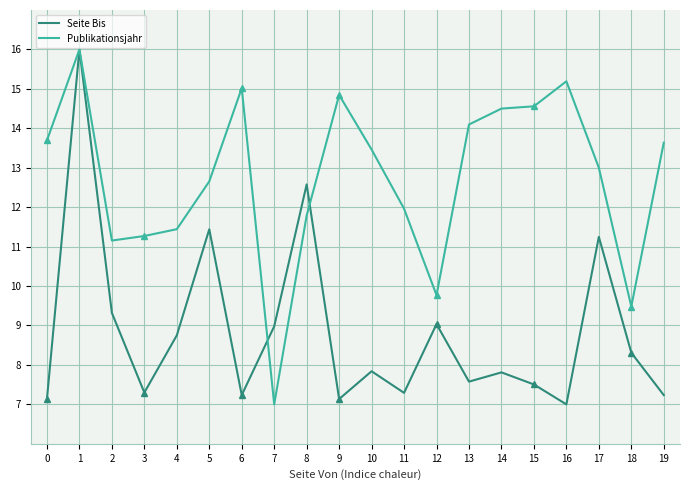

What is the difference between the highest and lowest values at 10?

5.6